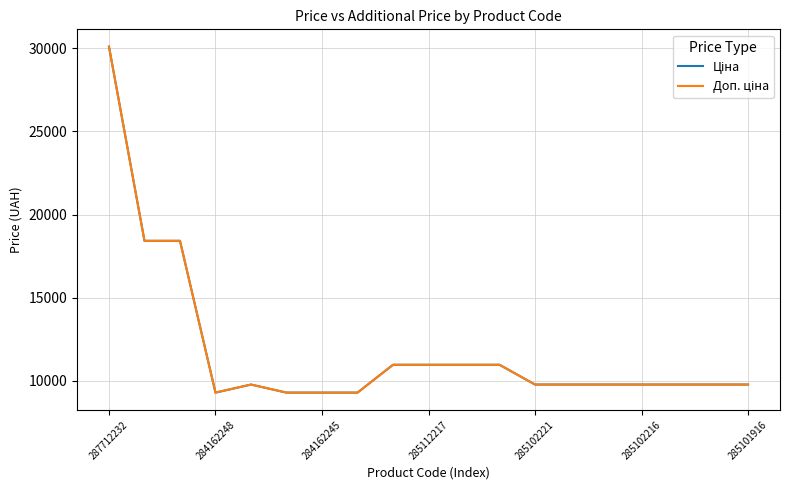

What is the minimum value shown in the chart?

9290.5